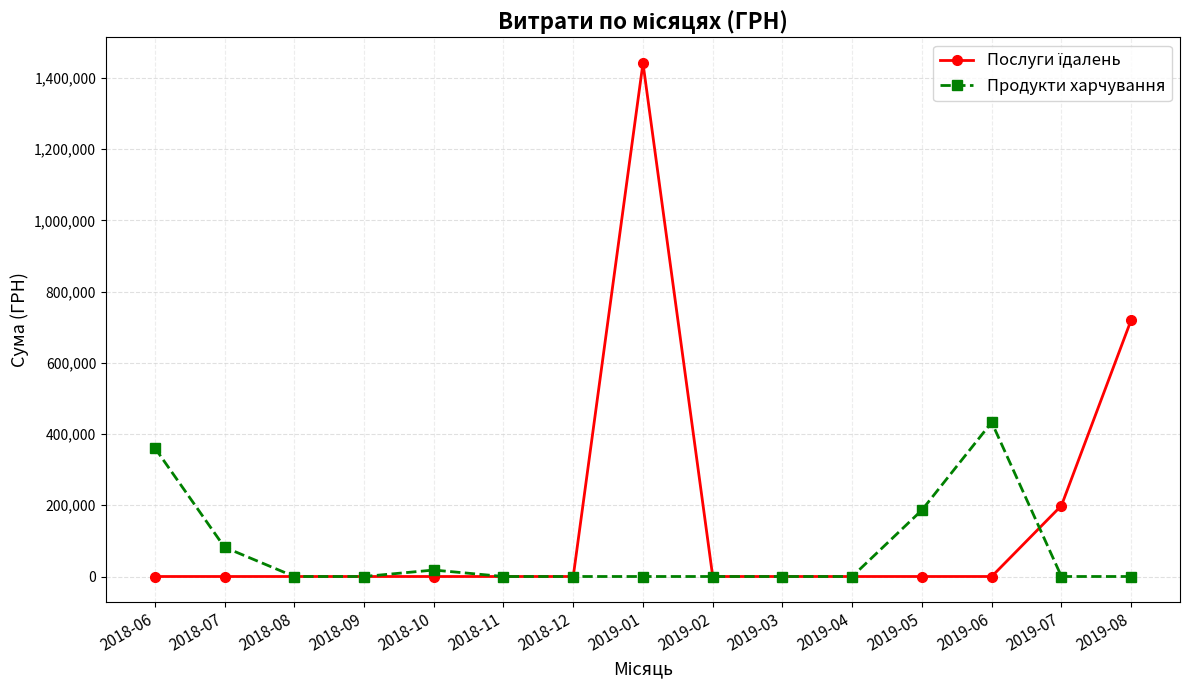

Between 2019-06 and 2019-07, which series saw the biggest shift?

Продукти харчування